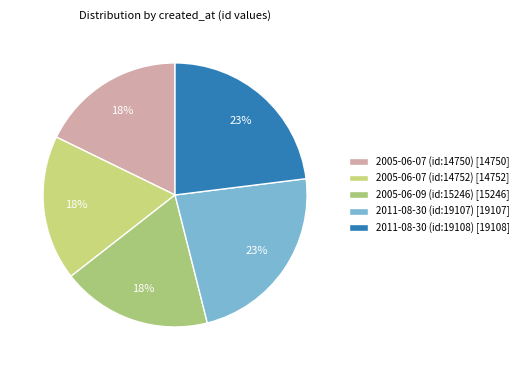

To the nearest percent, what is the average slice percentage?

20%